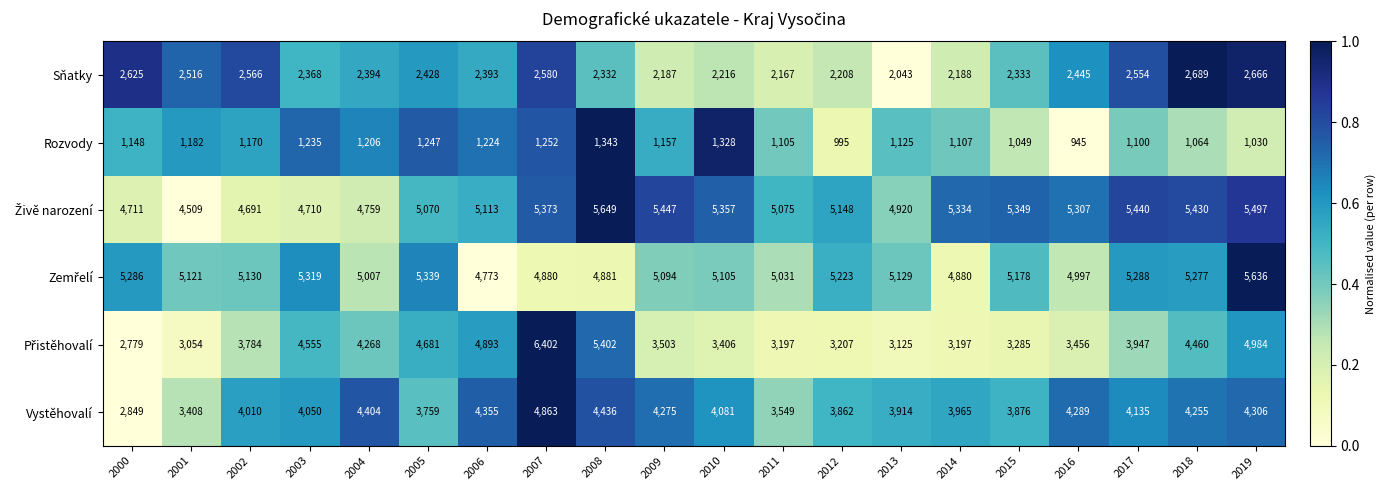

What is the difference between the maximum and second lowest values in the Rozvody series?

348